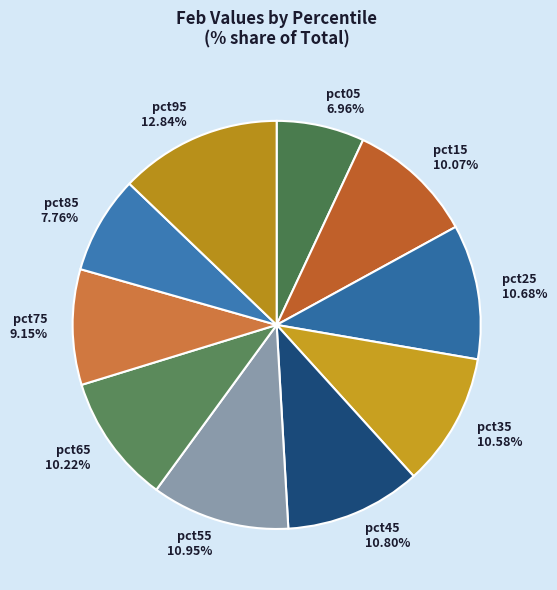

What is the total percentage of pct15 and pct75?

19.2%